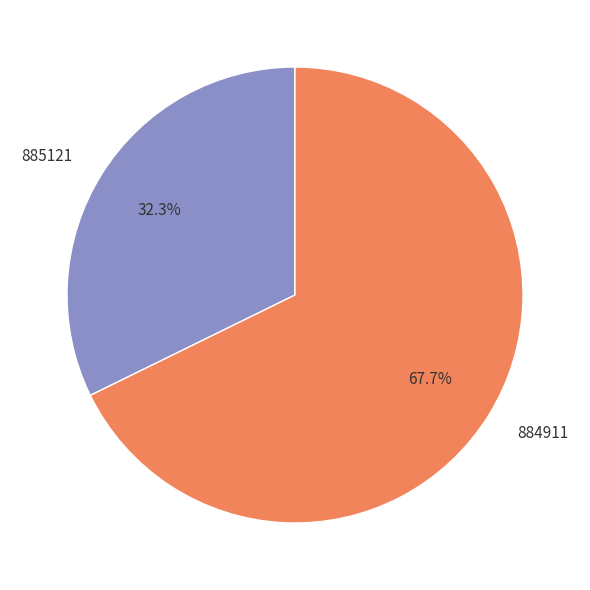

To the nearest percent, what percentage of the pie is 885121?

32%